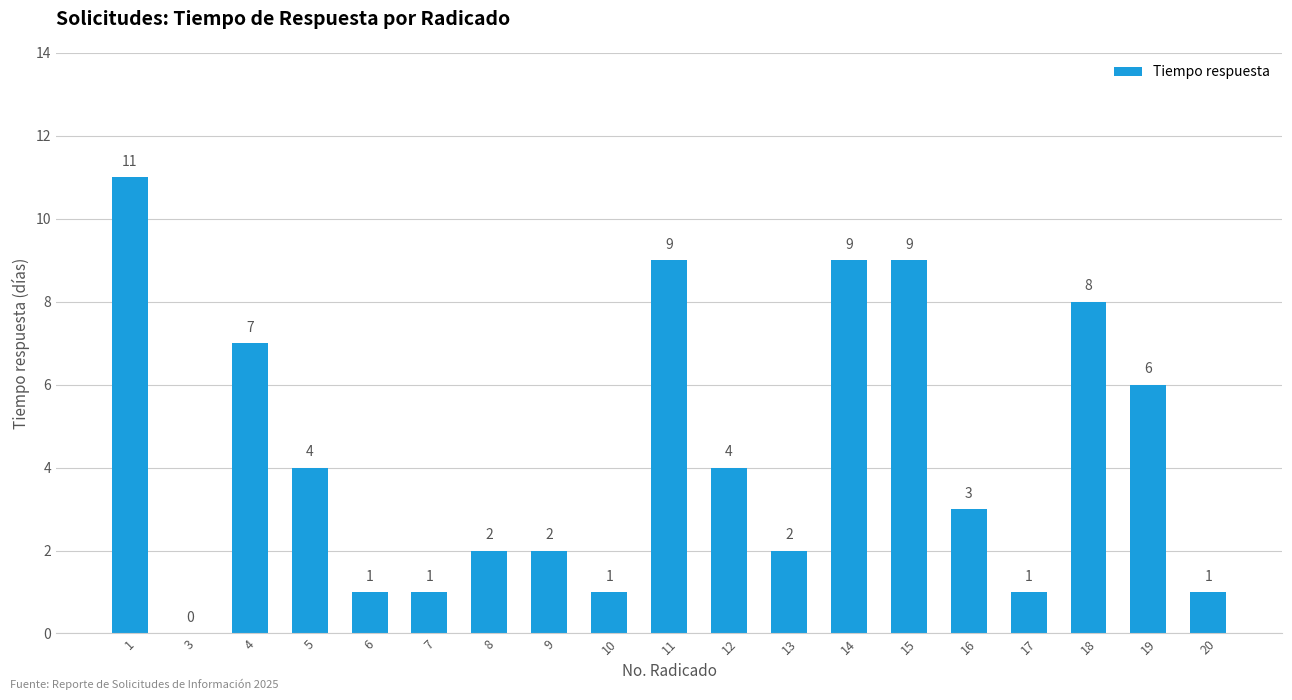

Approximately how many times larger is the value at 5 compared to 12?

1.0